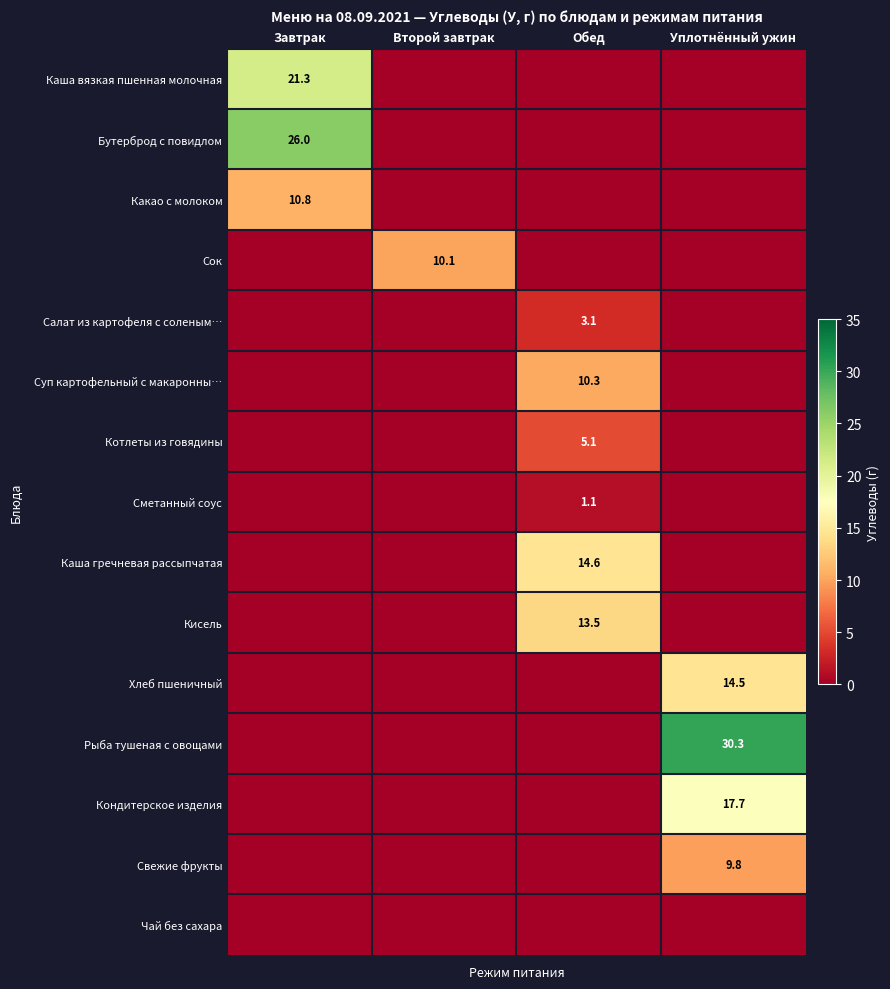

The Сок series shows 2.3 at Второй завтрак. True or false?

False